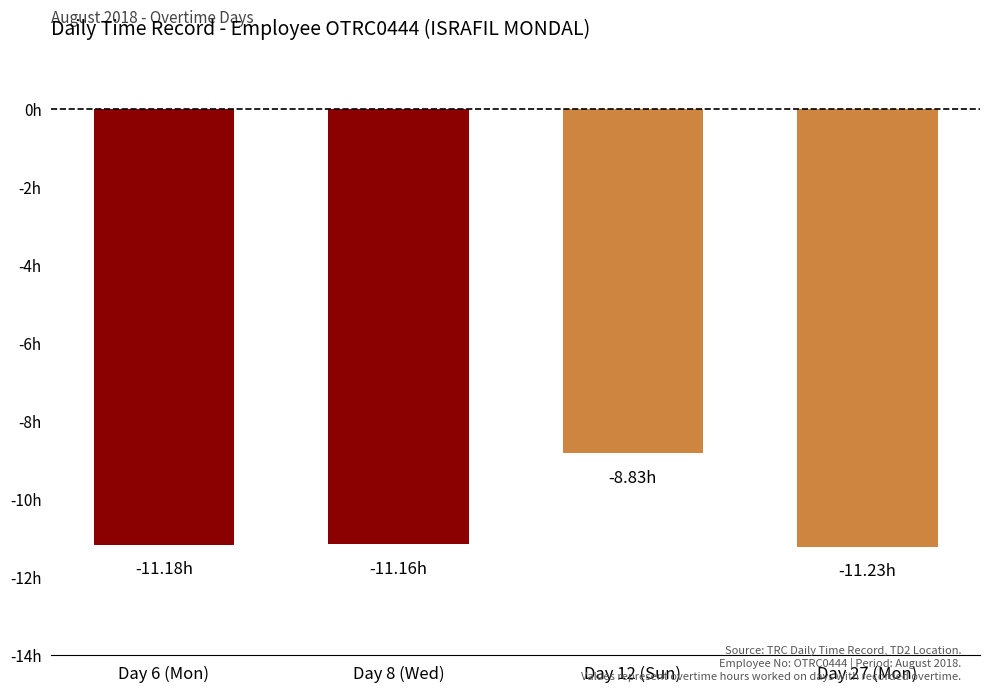

Read the value at Day 6 (Mon).

-11.2